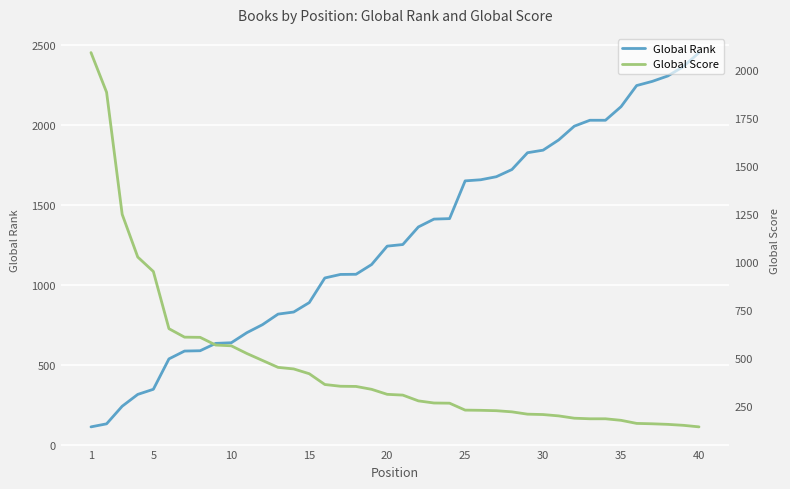

After their last crossing, which series has the higher values: Global Rank or Global Score?

Global Rank